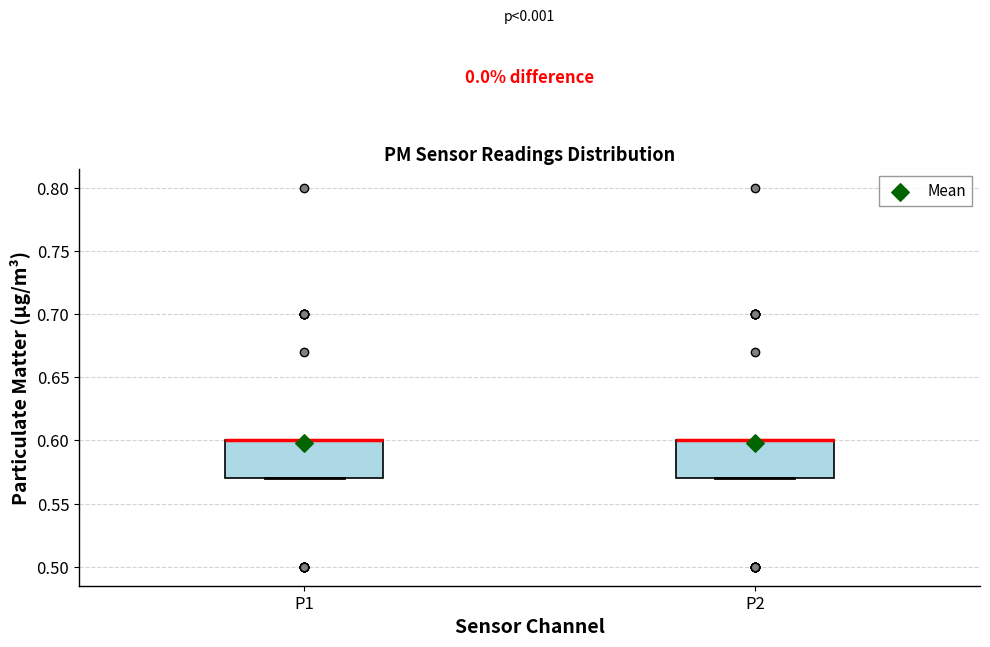

Where is the upper edge of the box for P2 on the y-axis? The values are not printed on the chart, so give them approximately, as read against the axis.

0.60